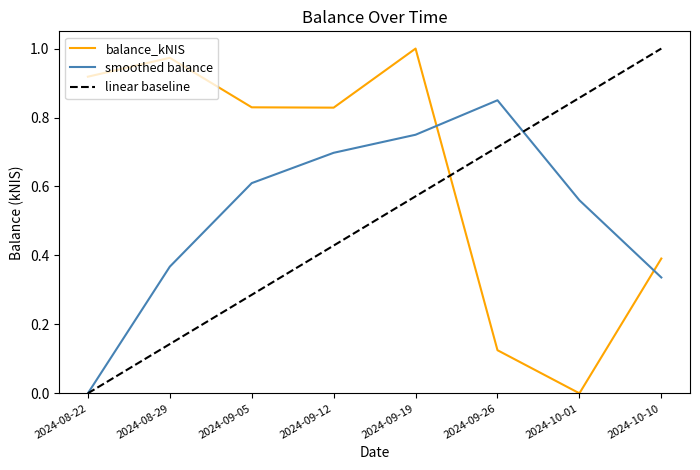

At which label does smoothed balance reach its minimum?

2024-08-22